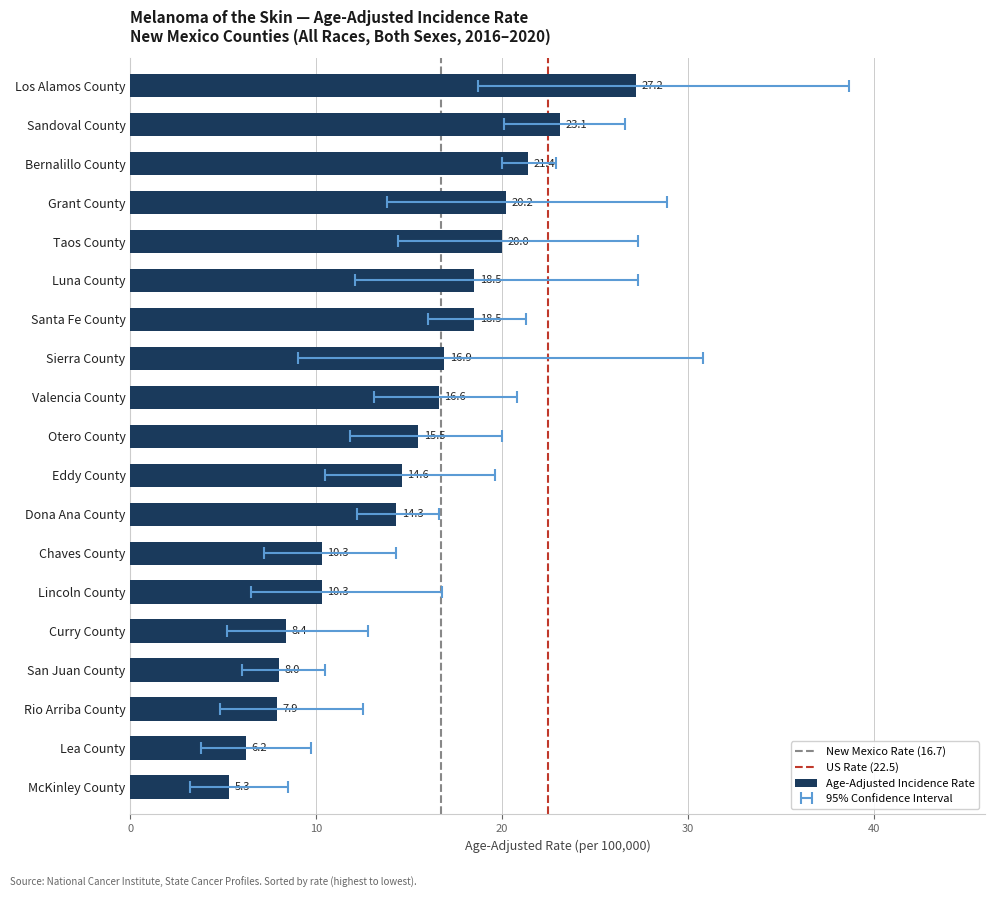

List the series in order of their peak value, highest first.

Upper 95% CI, Age-Adjusted Incidence Rate, Lower 95% CI